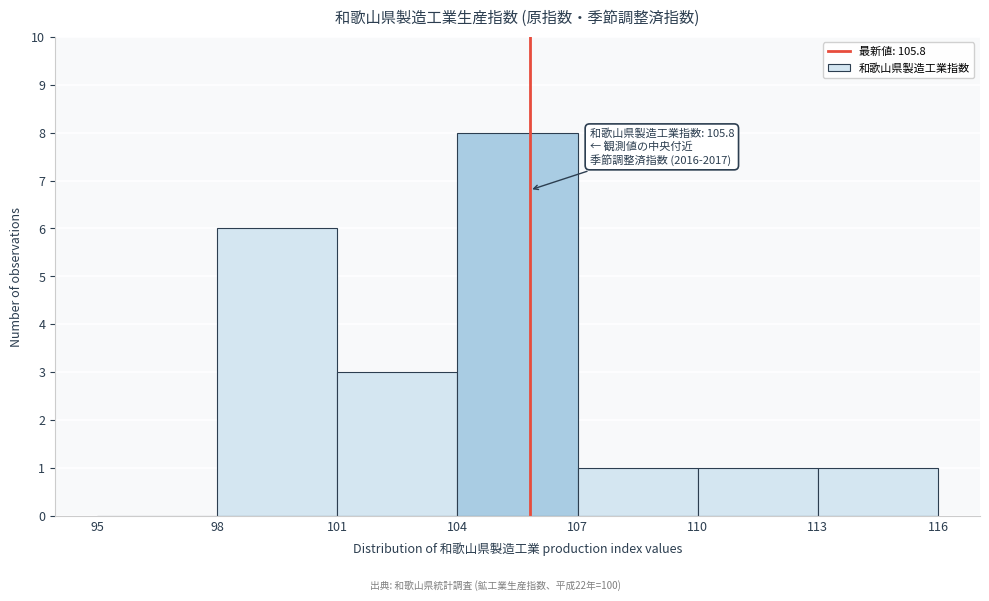

Which range on the x-axis has the tallest bar?

104 to 107